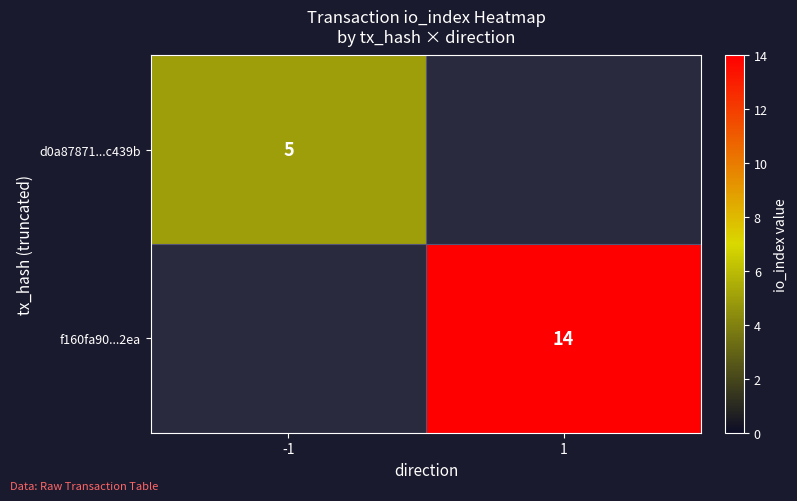

The f160fa90...2ea series shows 19 at 1. True or false?

False